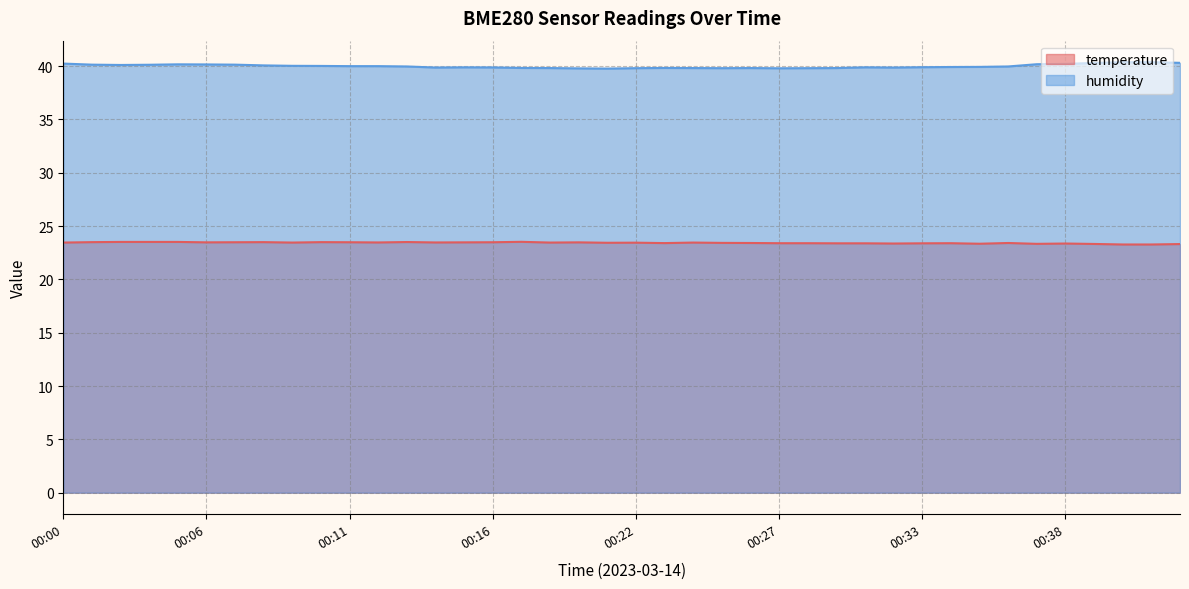

True or false: temperature and humidity intersect in this chart.

False